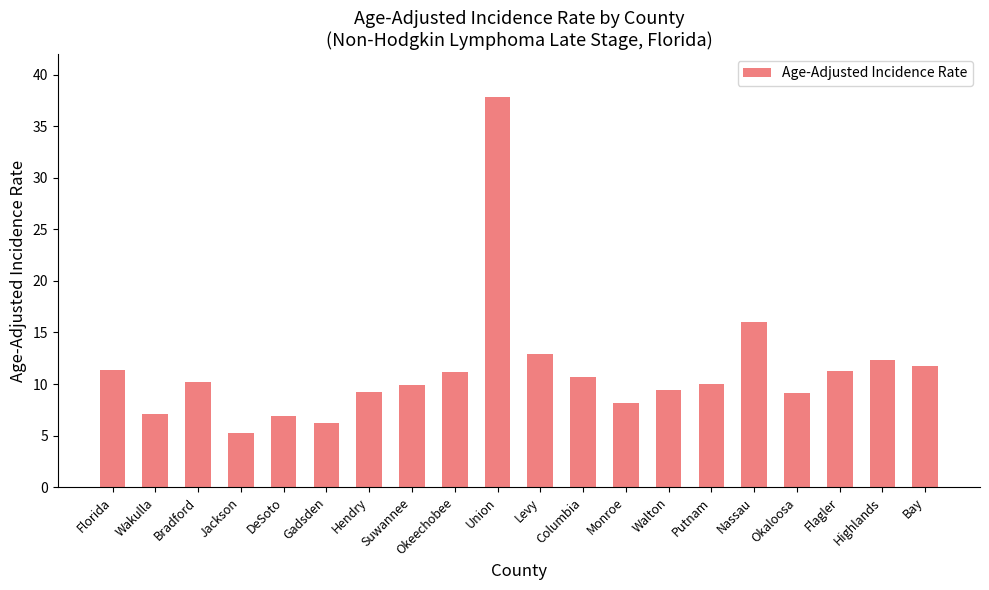

Are the bars grouped side by side (vs. stacked)?

No